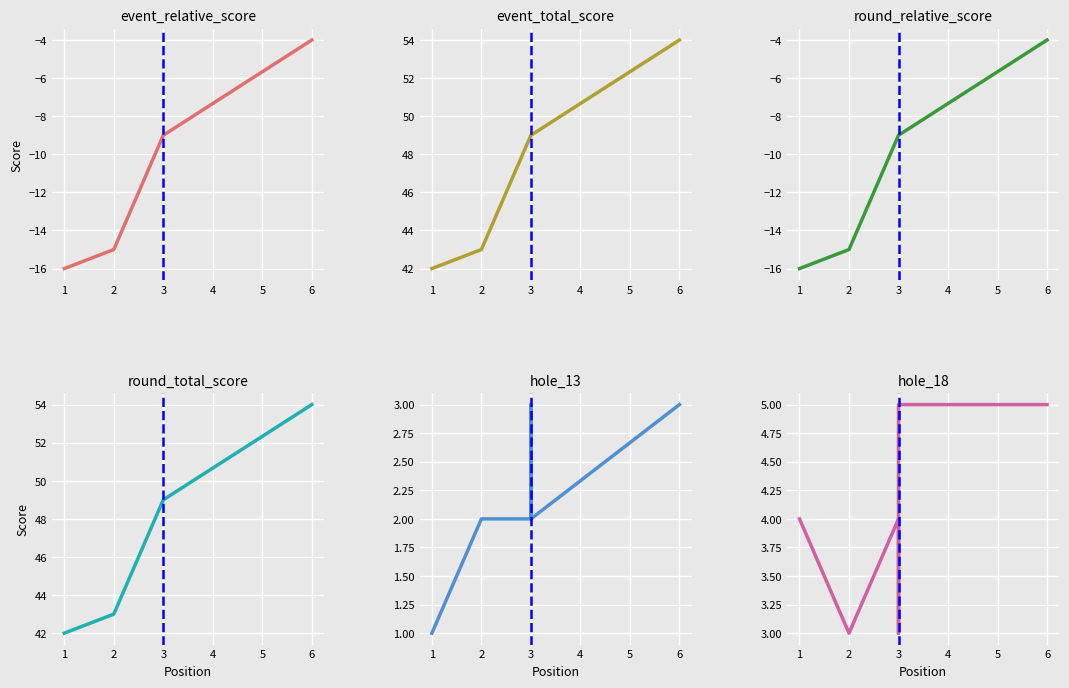

What is the difference between the highest and lowest values at 3?

58